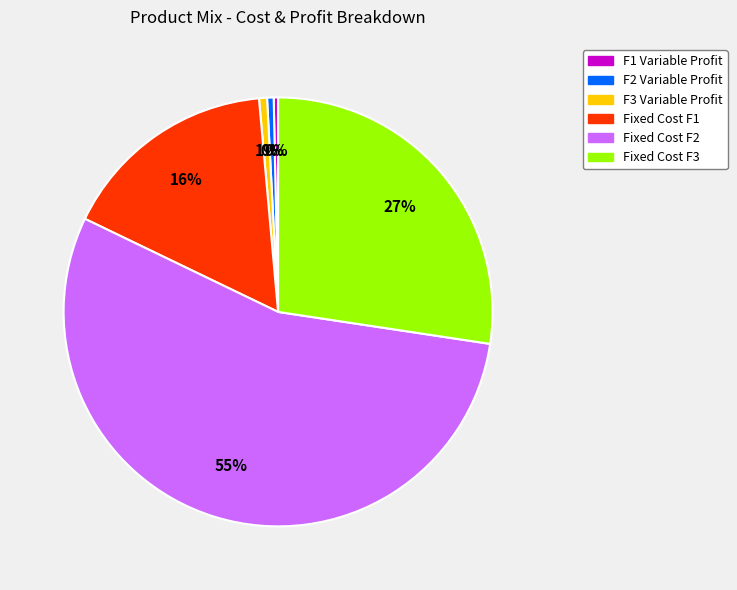

How many segments does this pie chart have?

6